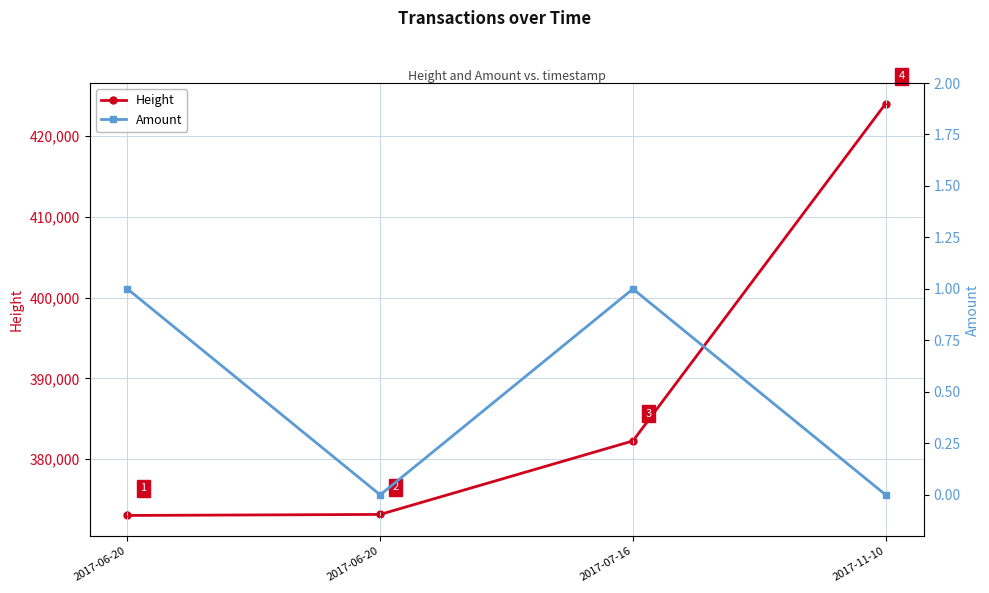

How many series are shown in this chart?

2